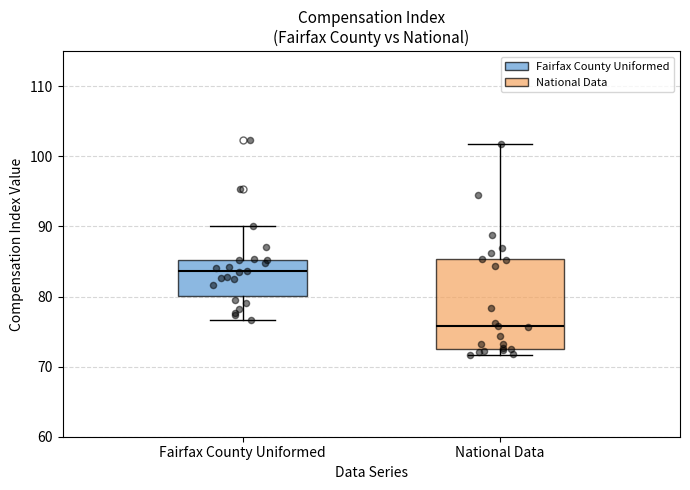

Which box has the highest median line?

Fairfax County Uniformed